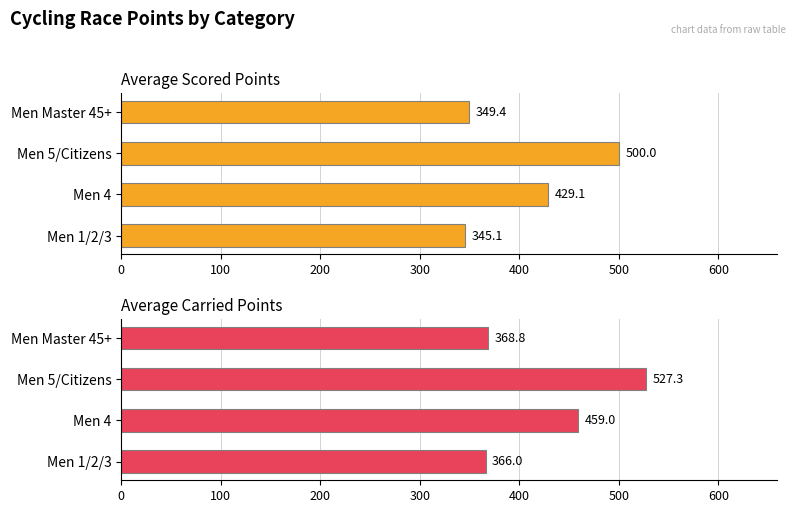

What is the value of the Average Carried Points bar at the 3rd from the left?

527.3